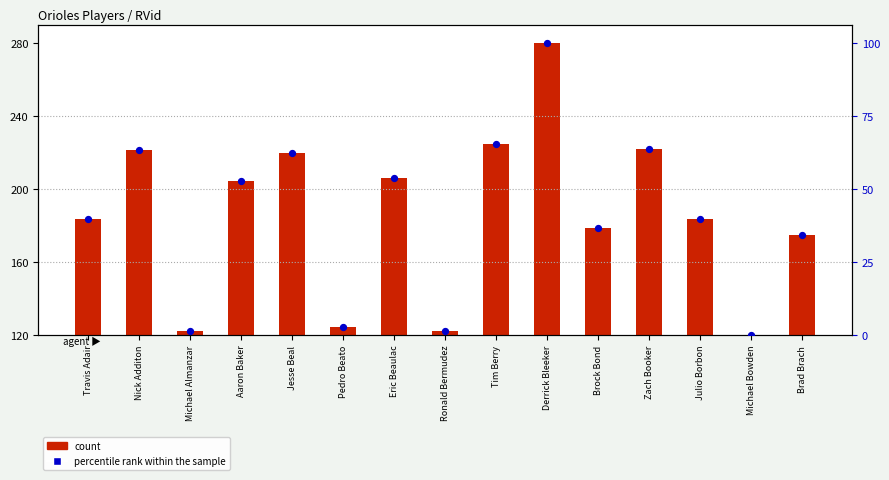

Which series has the largest Y range (max minus min)?

count